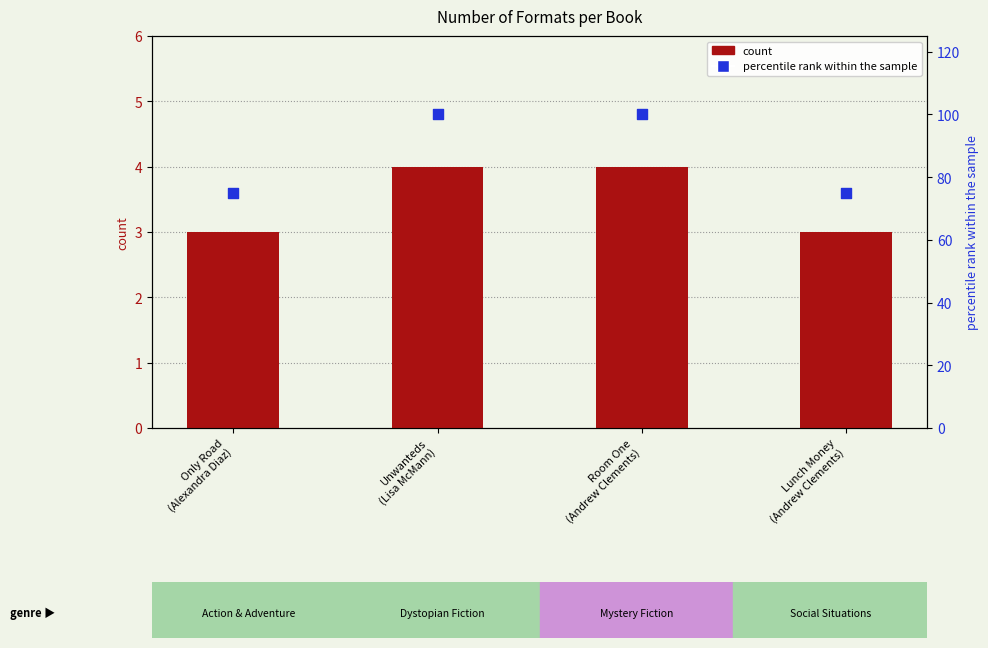

At how many categories does at least one series exceed 29?

4